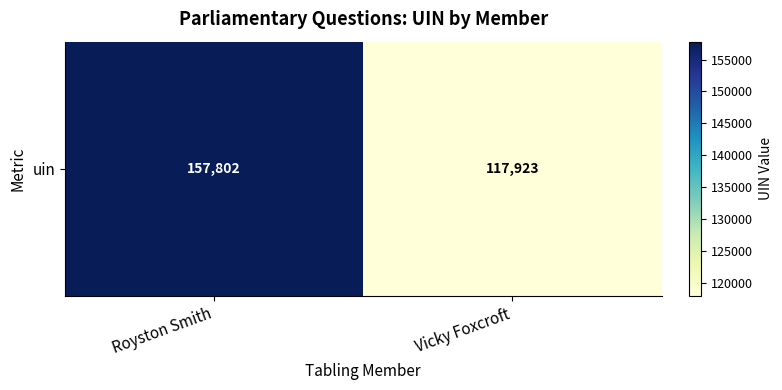

Rank the categories by value from lowest to highest.

Vicky Foxcroft, Royston Smith